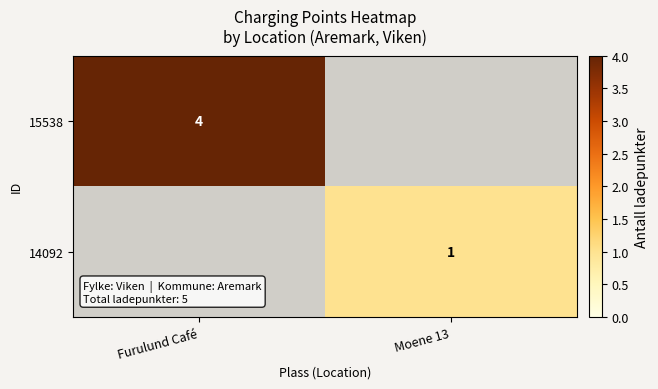

The 15538 series shows 4 at Furulund Café. True or false?

True